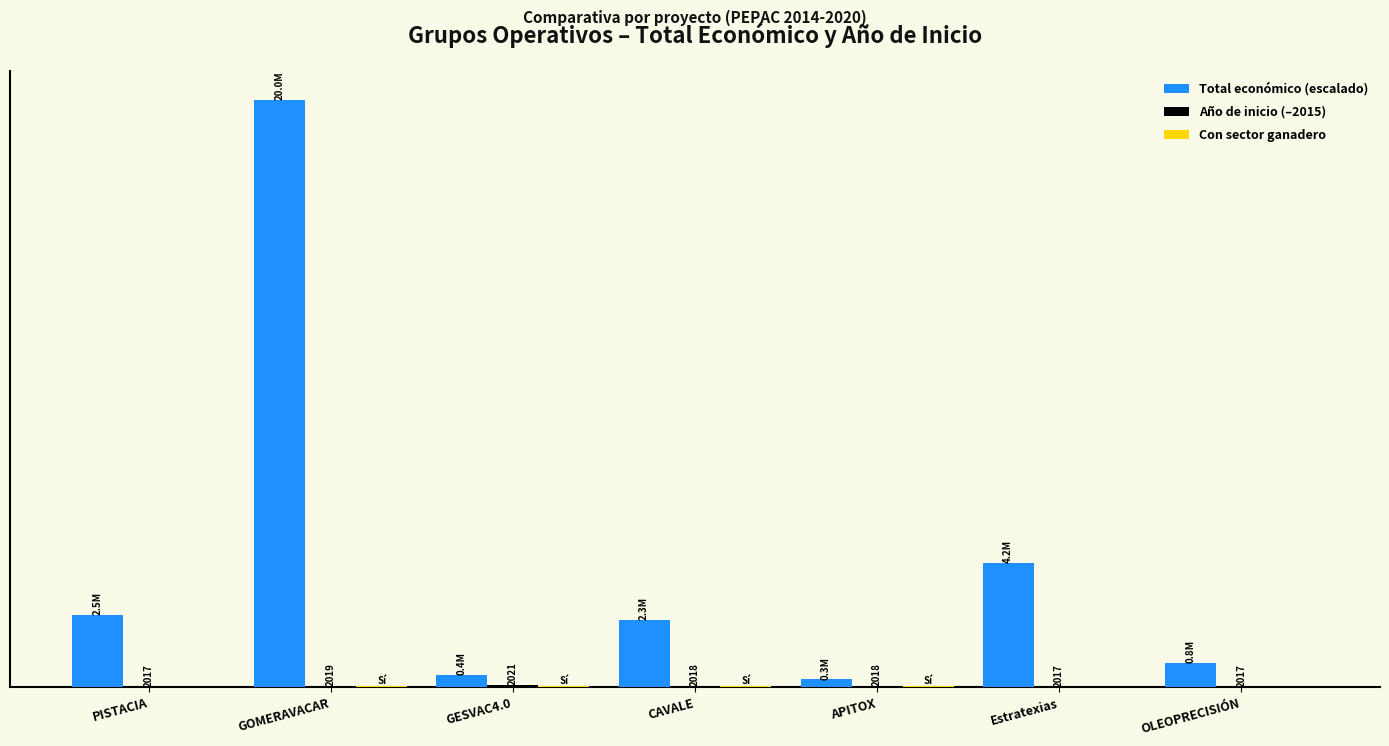

What is the label of the 2nd bar from the left?

GOMERAVACAR